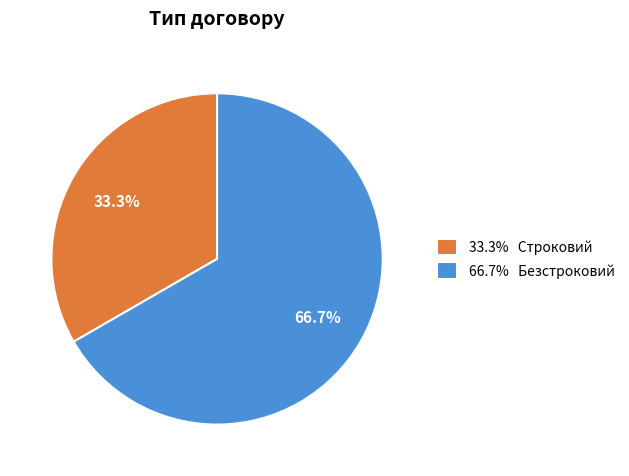

Is there a majority slice in this chart?

Yes